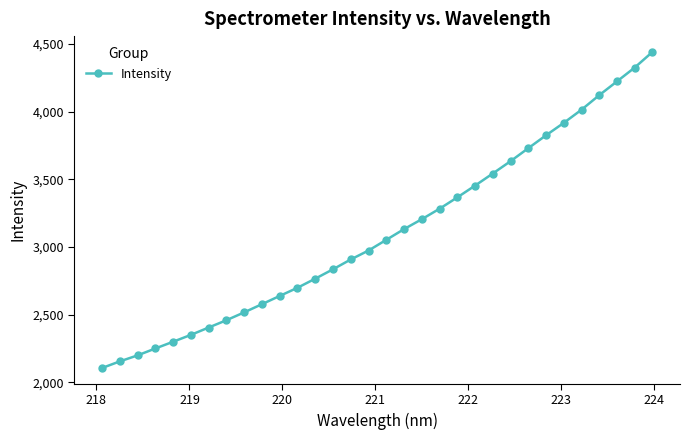

True or false: the data has more than 0 interior local peaks.

False